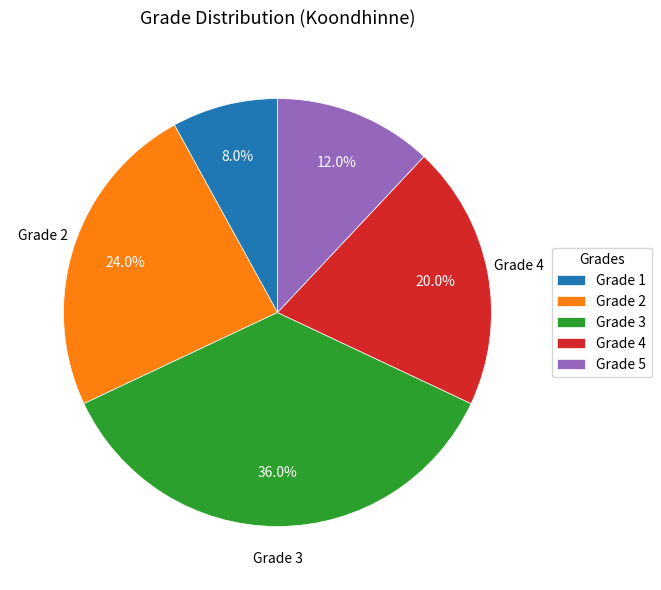

Count the number of slices in the pie.

5